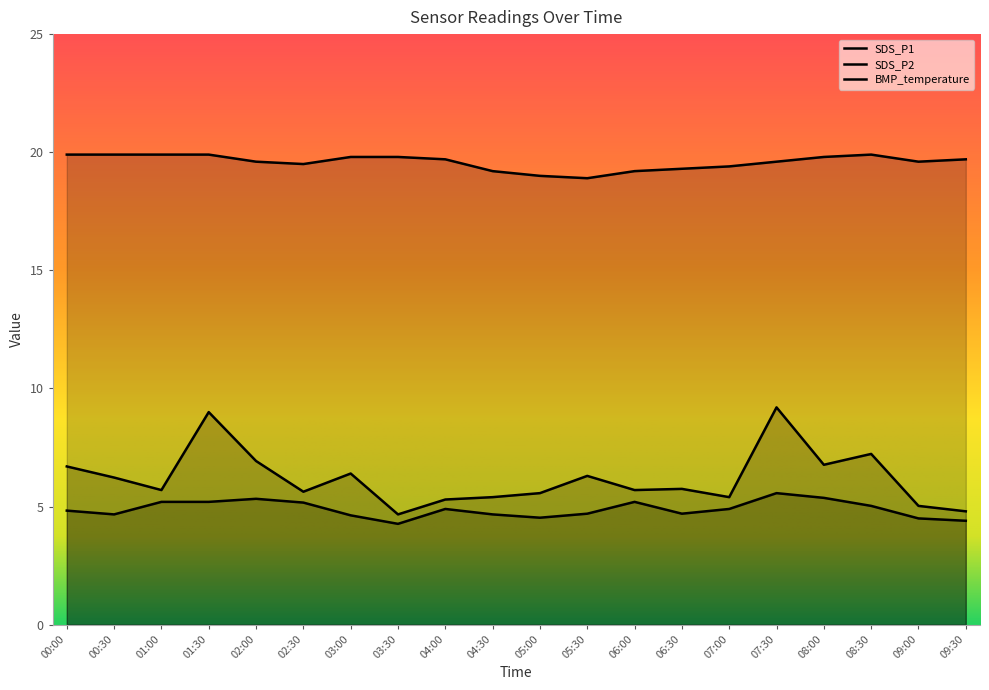

What is the difference between the maximum and minimum values in the BMP_temperature series?

1.0